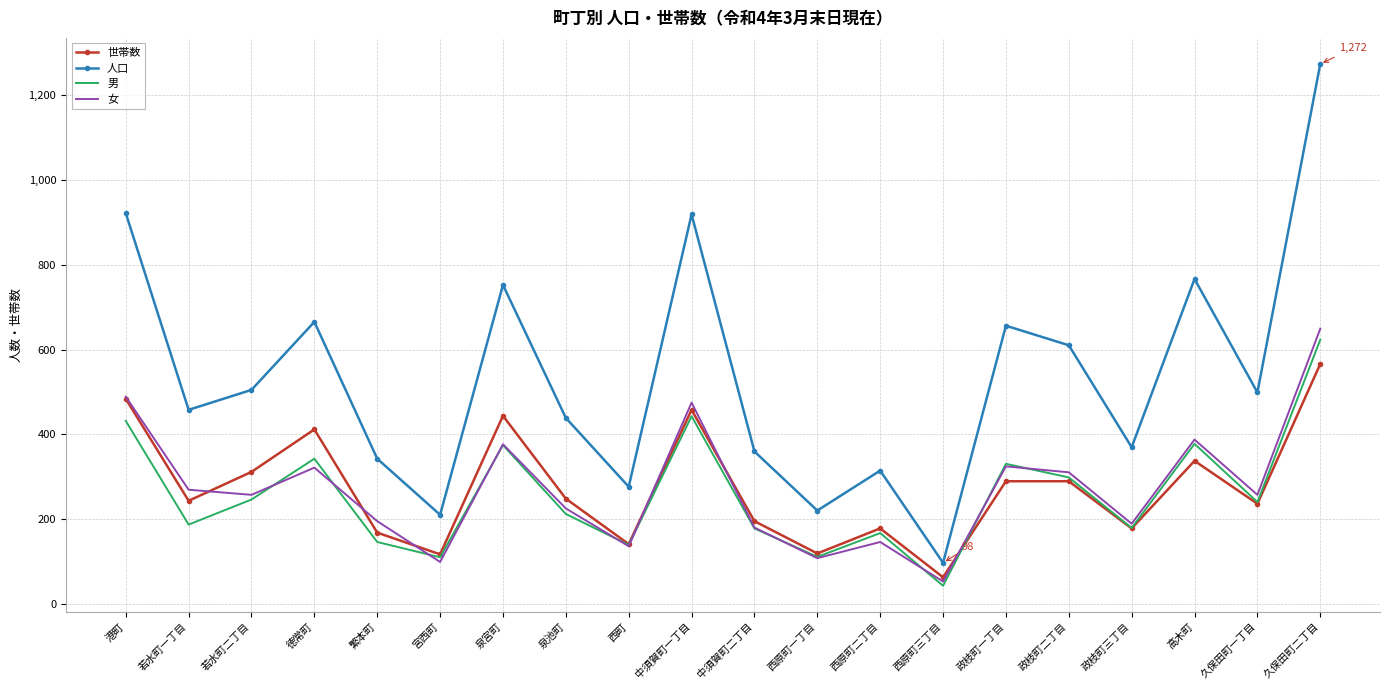

What is the difference between the second highest and second lowest values in the 男 series?

332